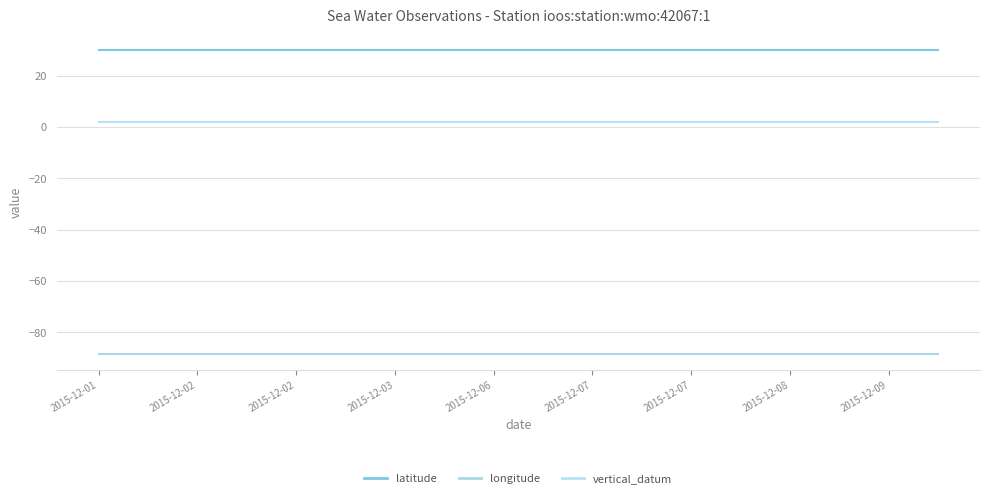

Does the chart have visible grid lines?

Yes